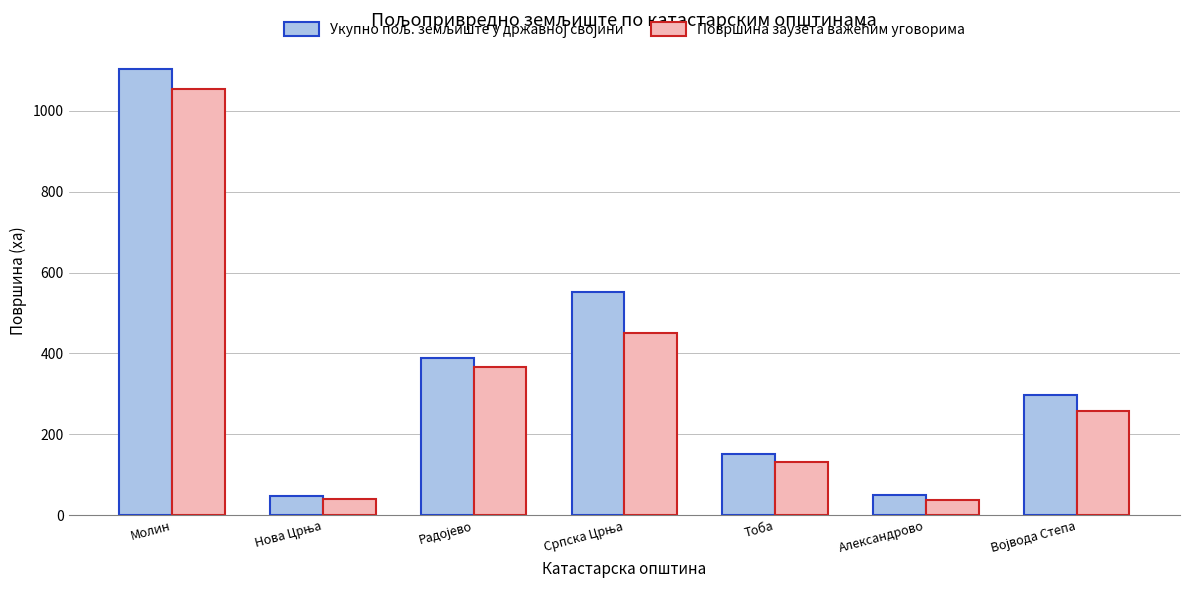

At which category does the chart reach its peak across all series?

Молин